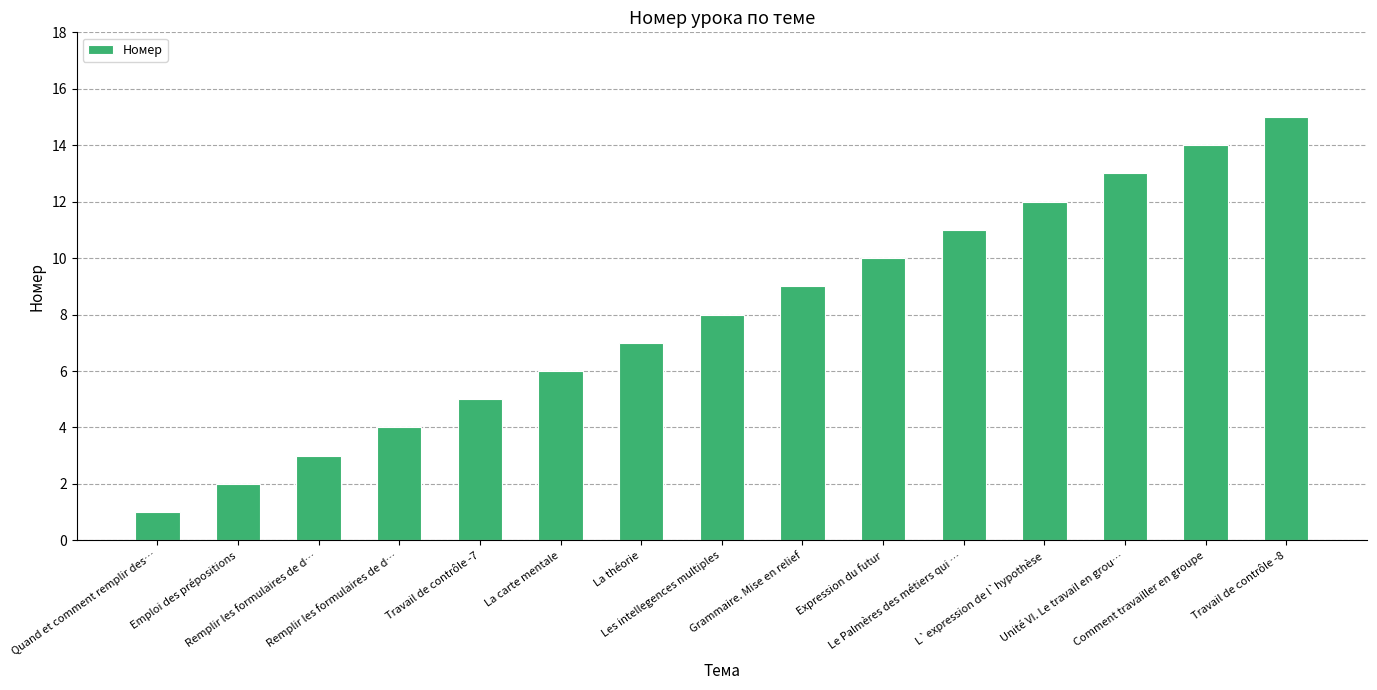

Reading left to right, list all the values displayed in this chart.

1	2	3	4	5	6	7	8	9	10	11	12	13	14	15